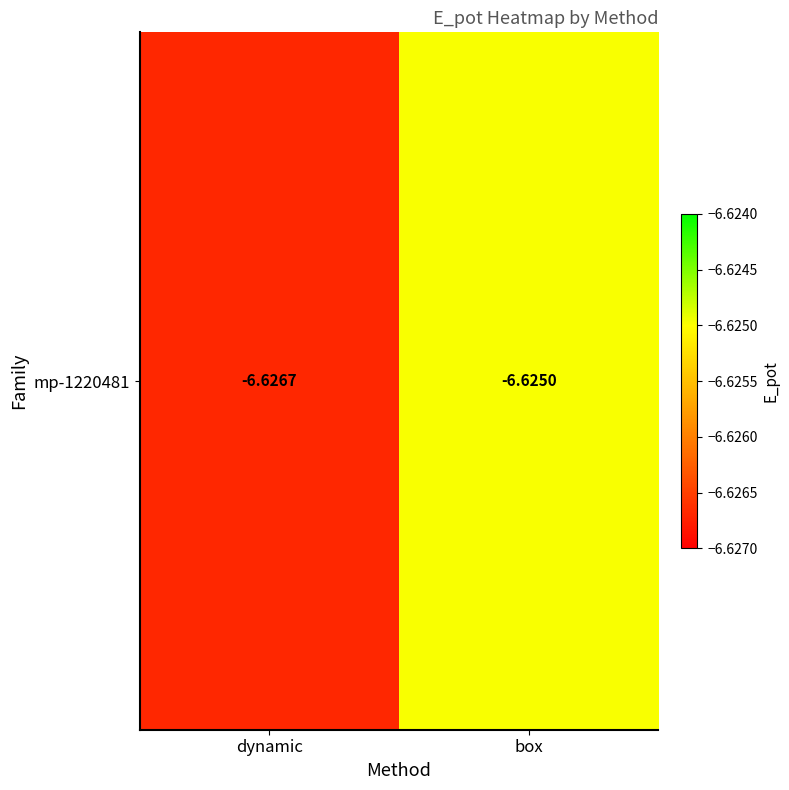

The value at box is -8.7. True or false?

False